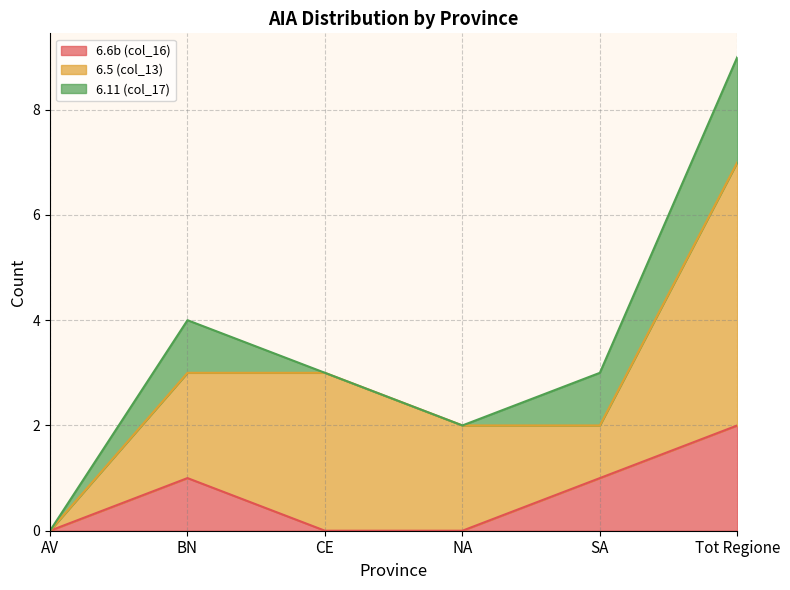

Reading left to right, extract all data points from this chart.

6.6b (col_16): 0	1	0	0	1	2
6.5 (col_13): 0	2	3	2	1	5
6.11 (col_17): 0	1	0	0	1	2